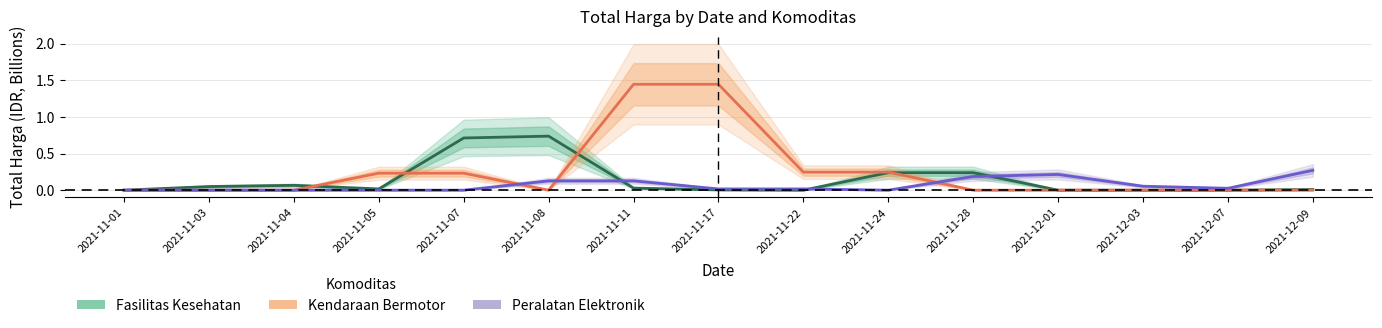

How many values in Kendaraan Bermotor are above zero?

6